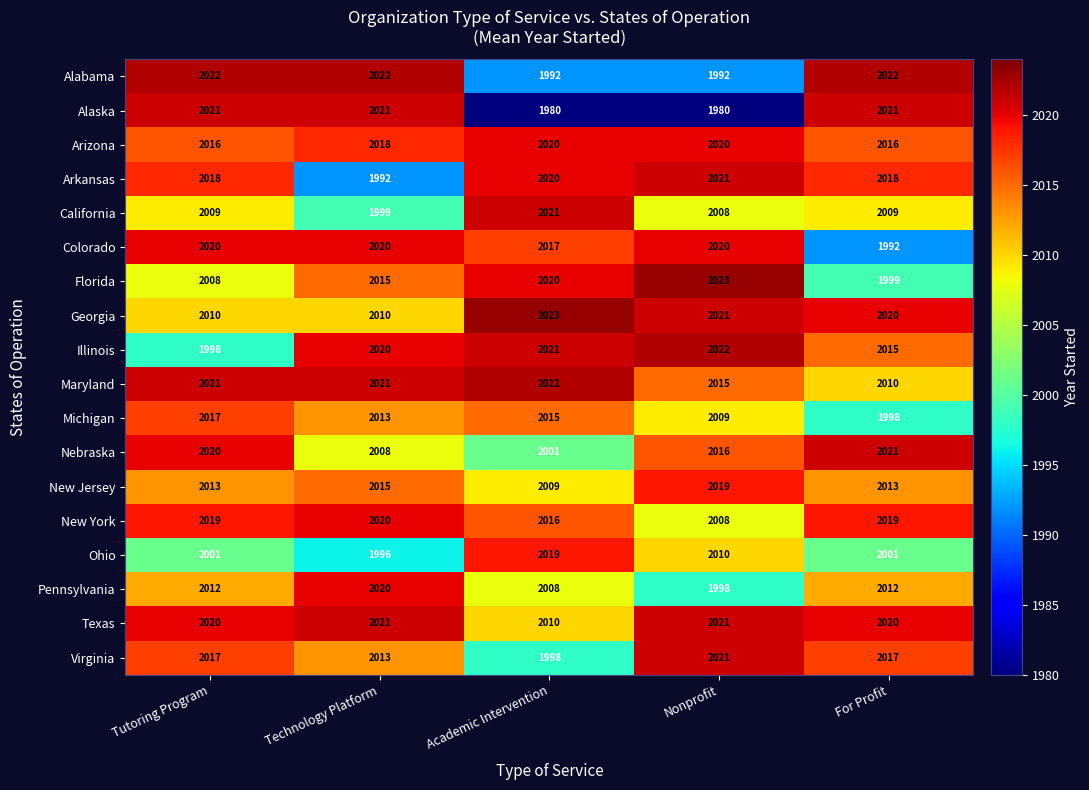

What value does the Ohio series have at For Profit, to the nearest 5?

2000